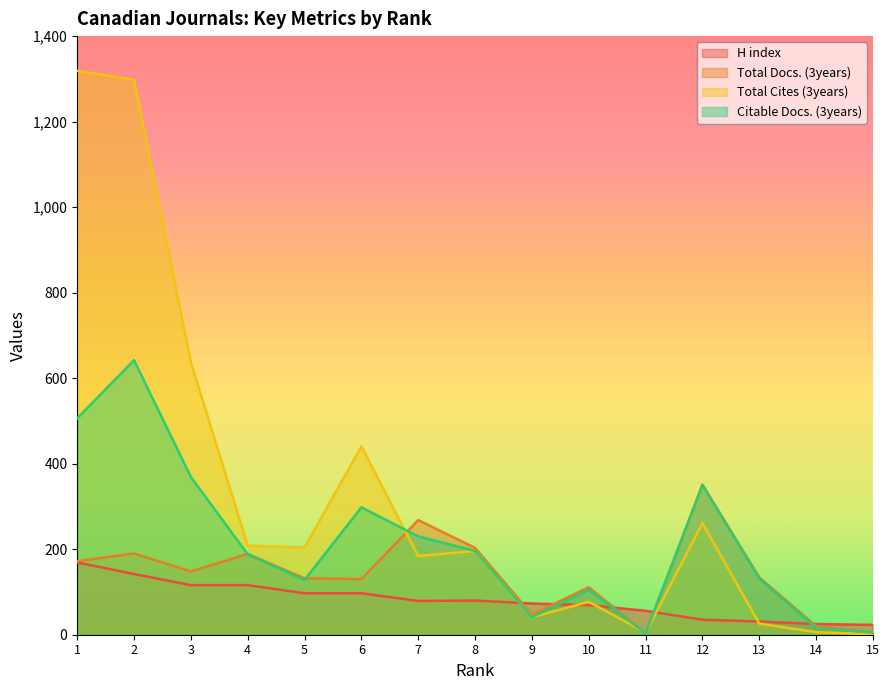

What is the value of the Citable Docs. (3years) point at the 1st from the left?

506